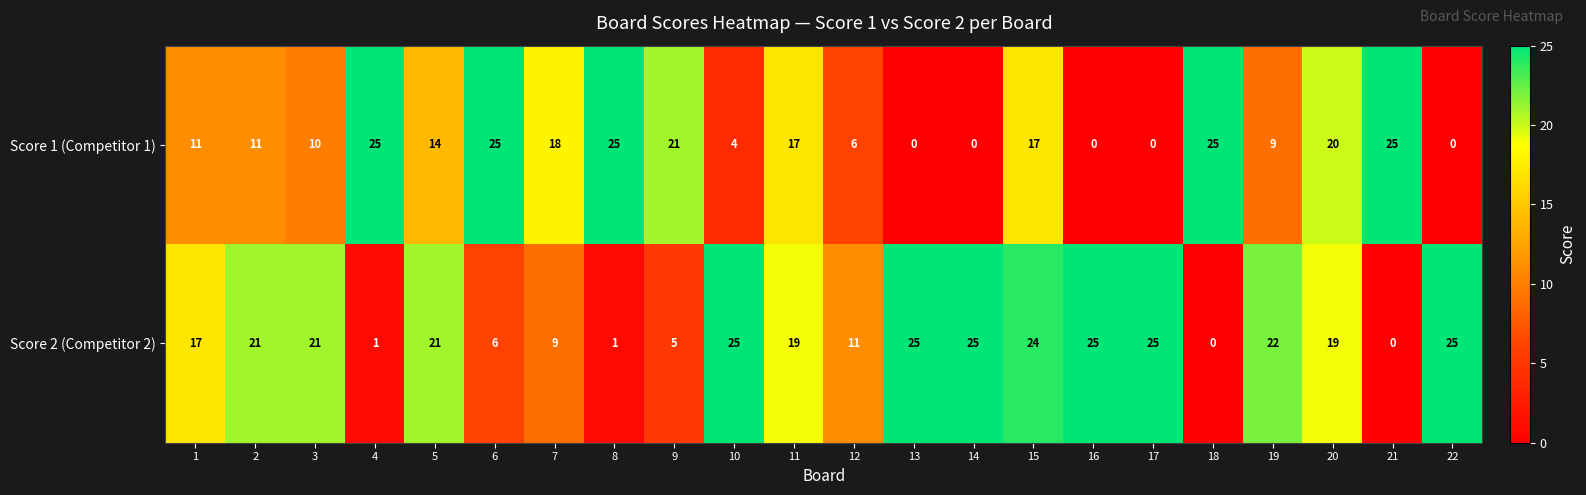

Rank the series at 13 from highest to lowest value.

Score 2 (Competitor 2), Score 1 (Competitor 1)